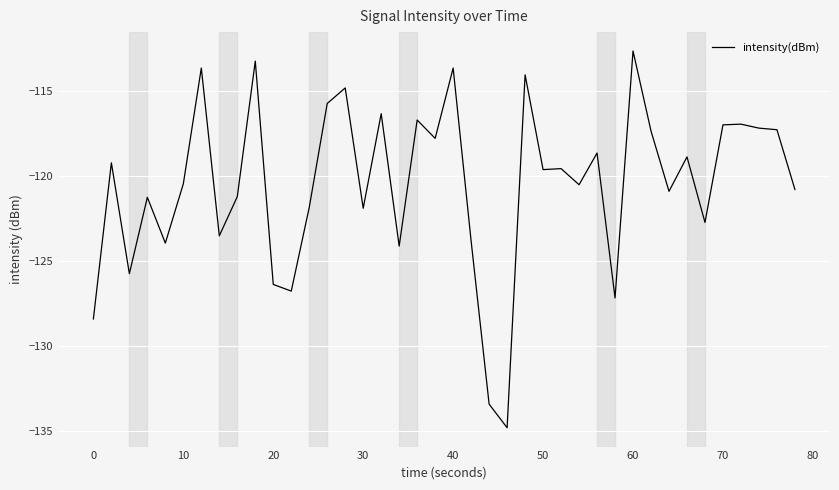

What is the difference between the maximum and minimum values?

22.2